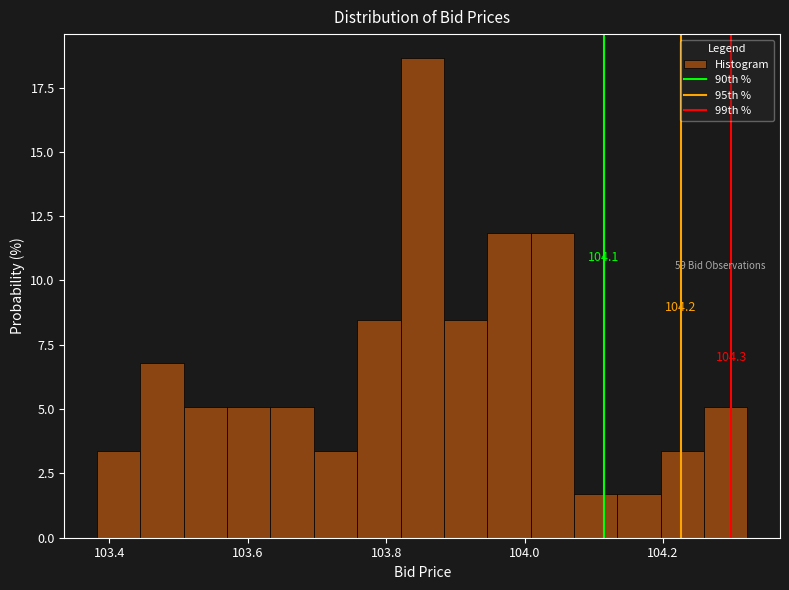

Around what value on the x-axis is the tallest bar? Give the approximate position of its centre, as read against the axis.

103.86